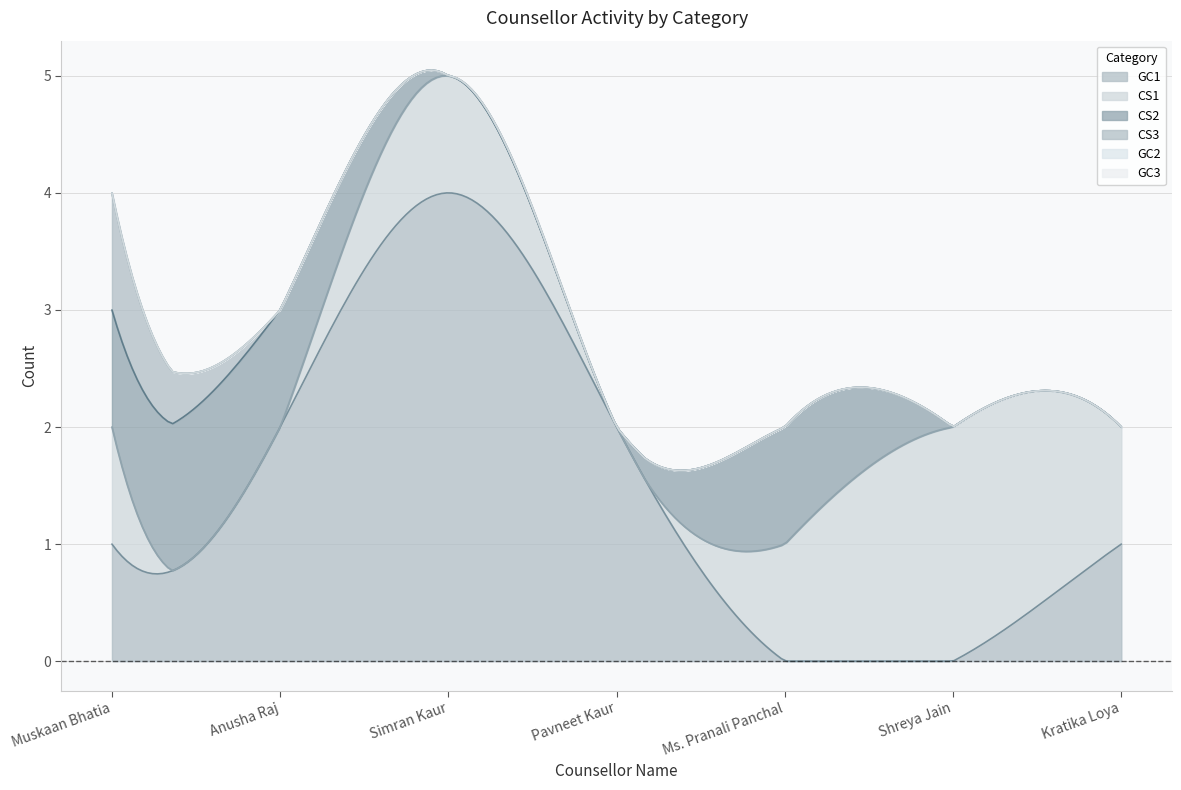

Between Muskaan Bhatia and Pavneet Kaur, which is larger?

Pavneet Kaur